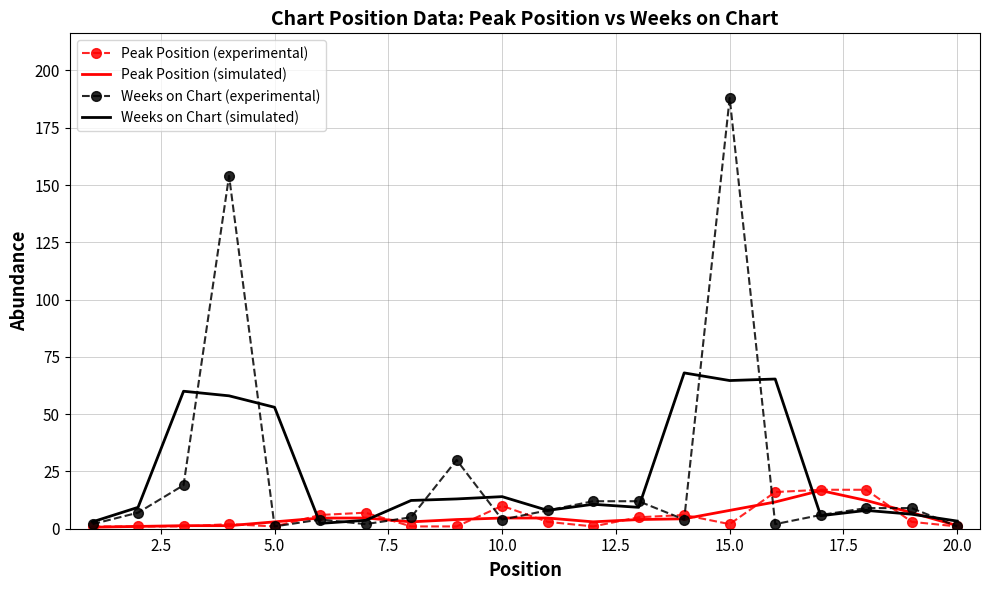

What is the maximum value shown in the chart?

188.0